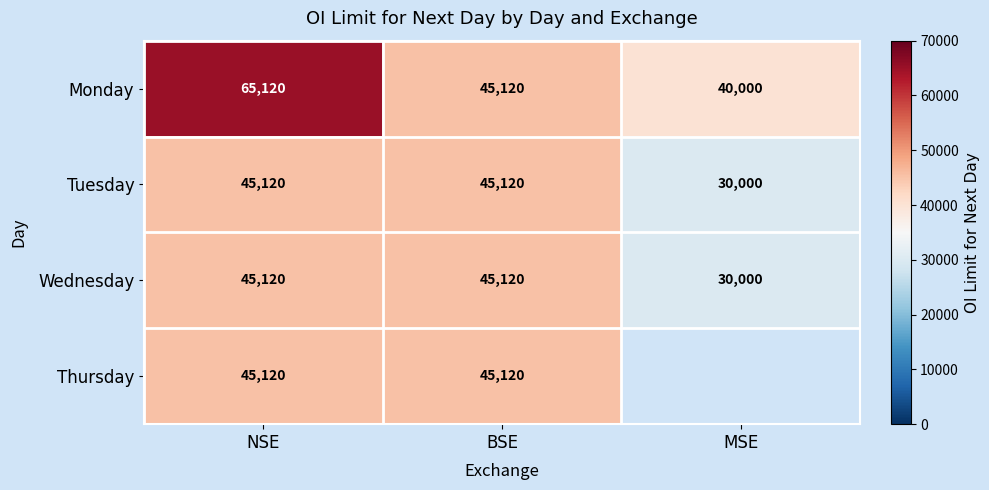

What is the difference between the highest and lowest values at MSE?

10000.0